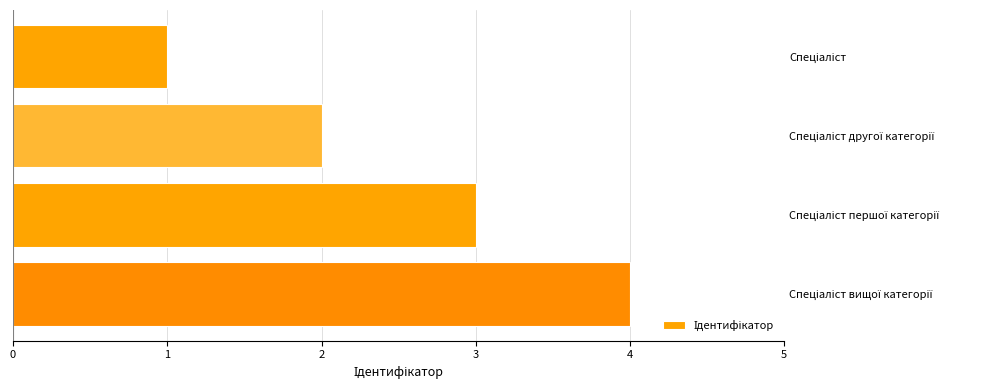

What is the maximum value shown in the chart?

4